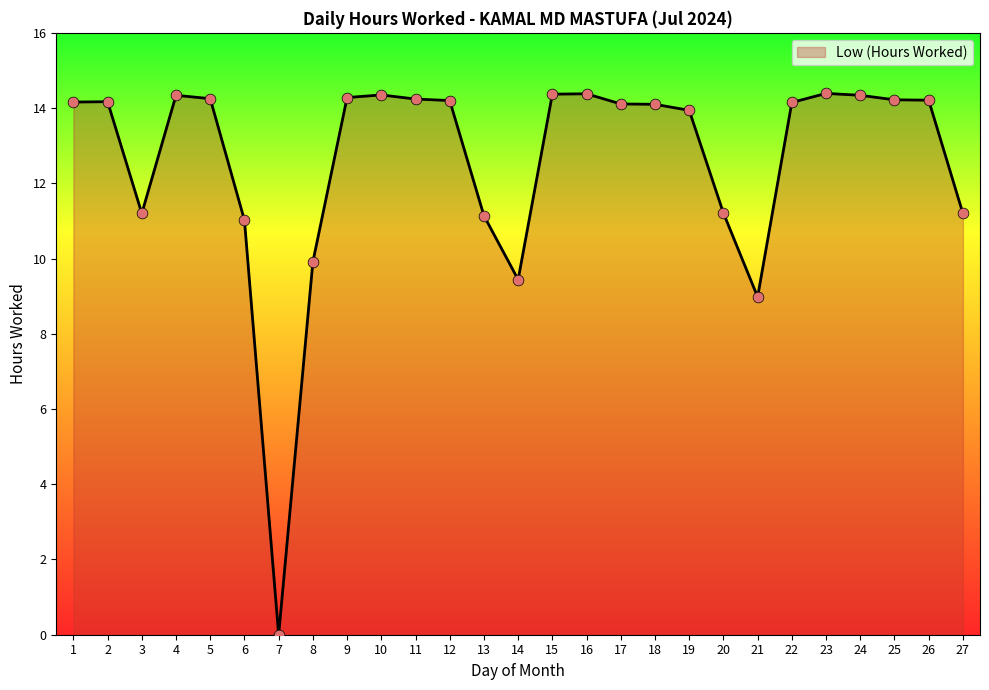

What is the ratio of the value at 19 to the value at 27?

1.2